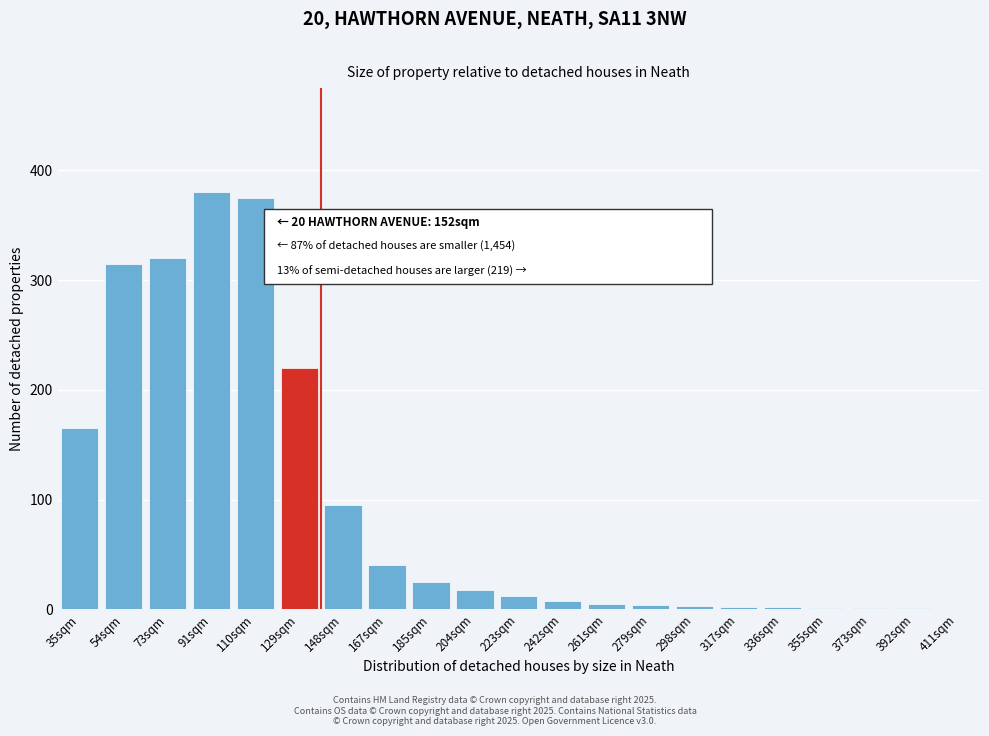

Is it true that the value at 110sqm is 574?

False